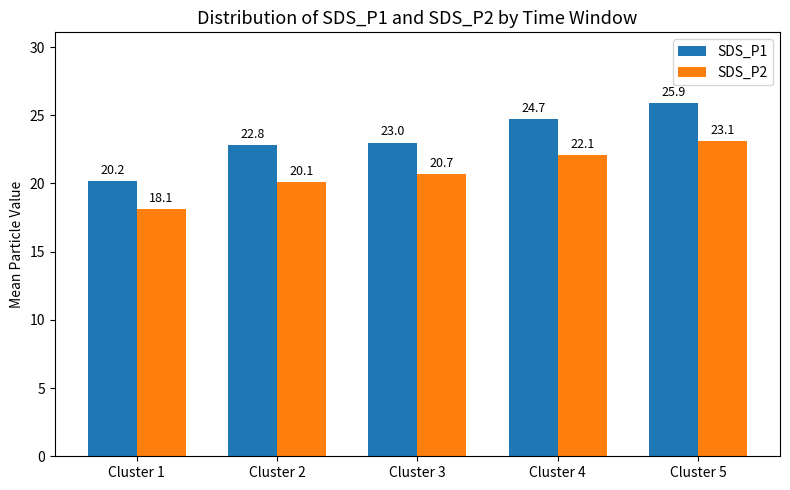

How many values in the SDS_P1 series are below 23?

2